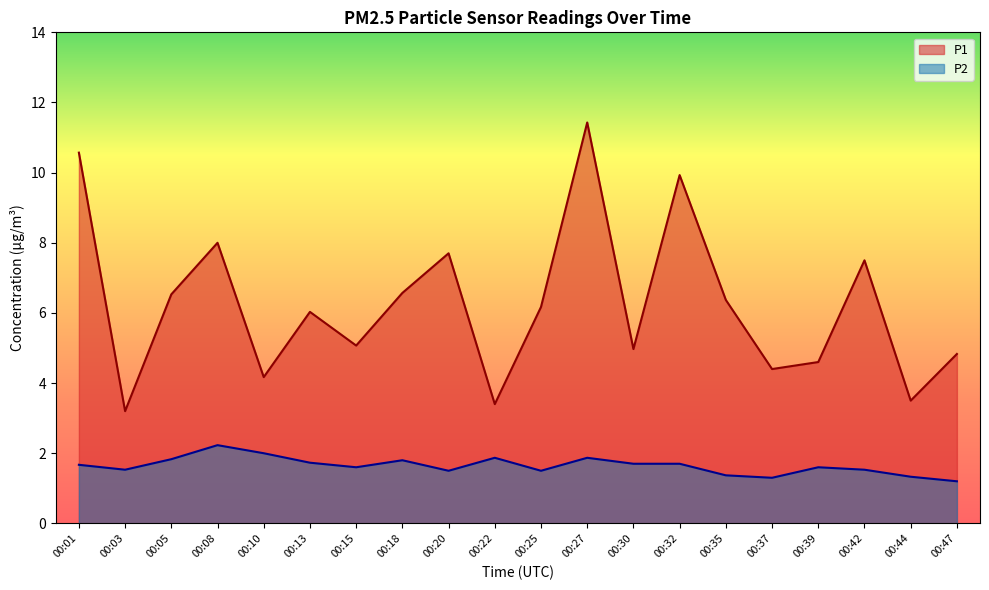

The P2 series shows 2.5 at 00:13. True or false?

False